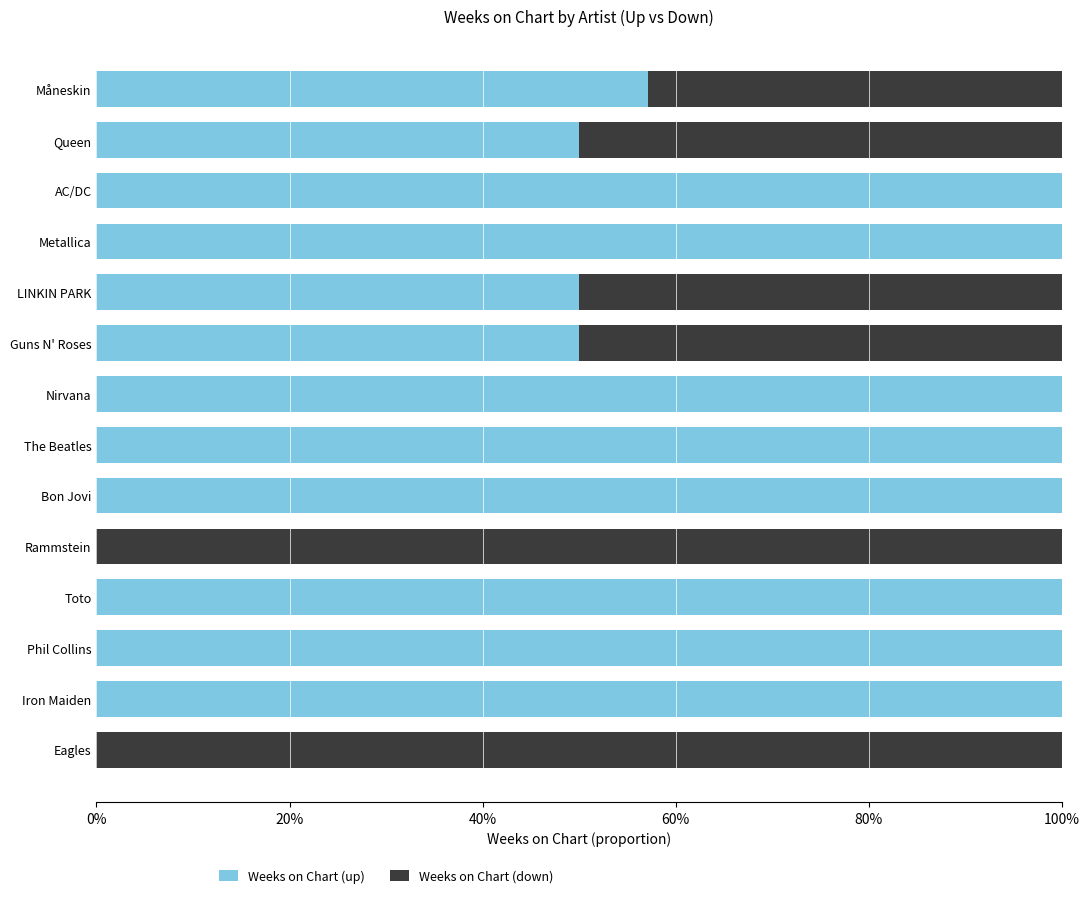

What is the highest value of the Weeks on Chart (up) series?

1.0